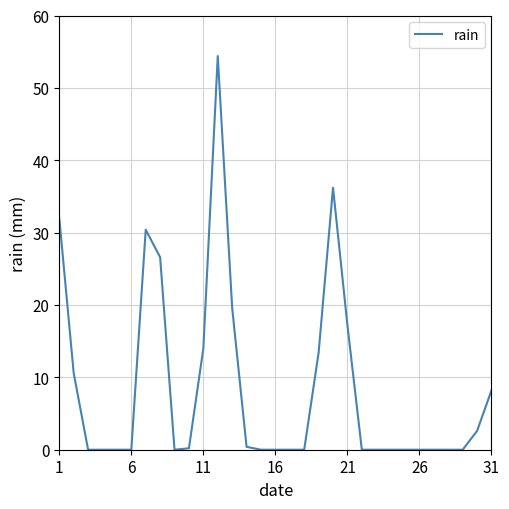

What is the difference between the maximum and minimum values?

54.4